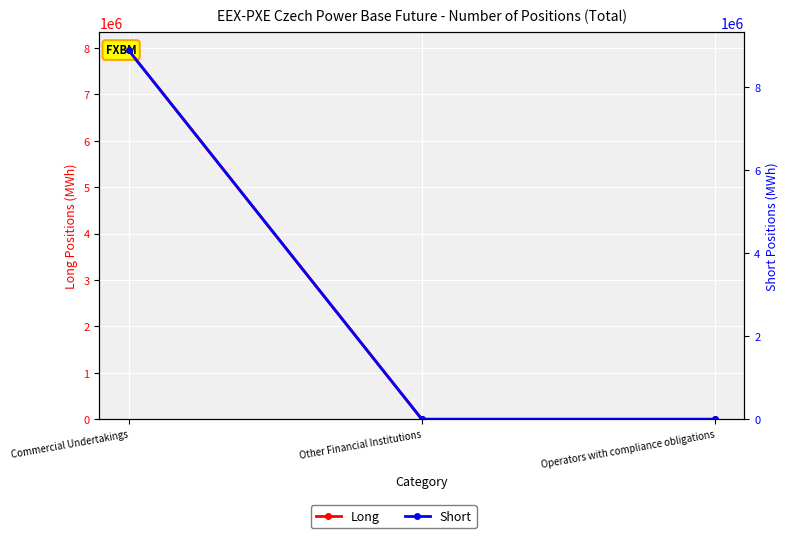

Reading left to right, list all the values displayed in this chart.

Long: Commercial Undertakings=7951204	Other Financial Institutions=0	Operators with compliance obligations=0
Short: Commercial Undertakings=8886571	Other Financial Institutions=0	Operators with compliance obligations=0